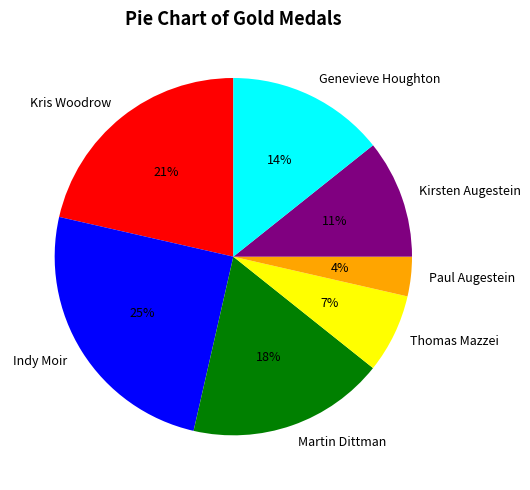

The Genevieve Houghton slice represents 14% of the pie. True or false?

True